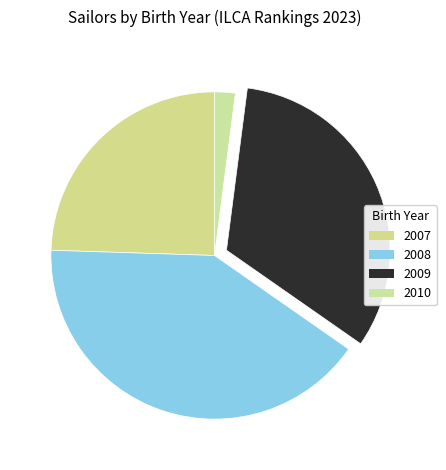

What percentage is the 2007 slice, to the nearest percent?

24%